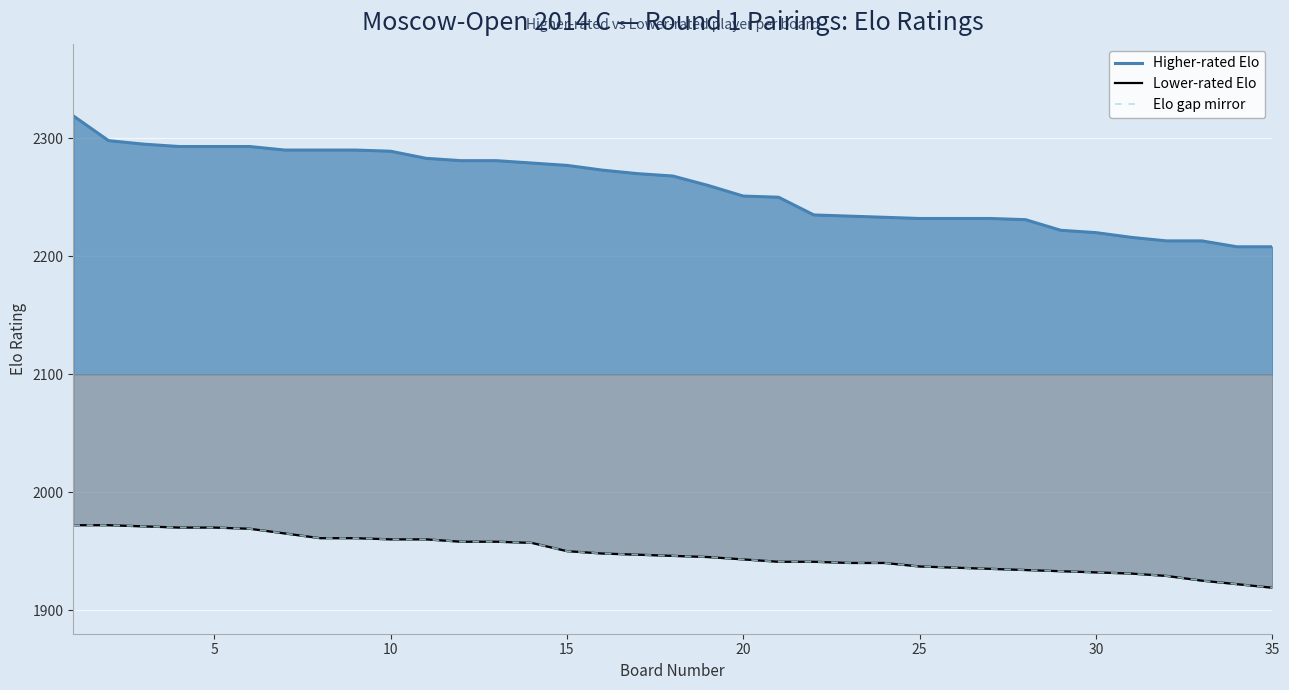

True or false: Higher-rated Elo and Elo gap mirror cross at least once.

False